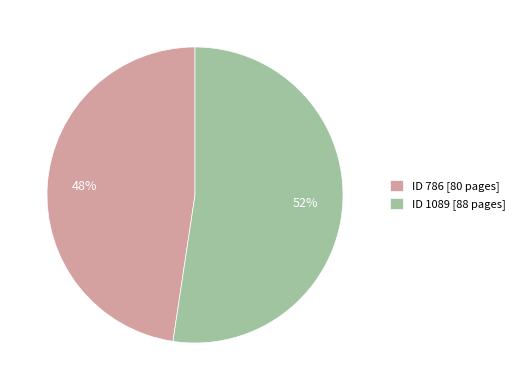

Is it true that ID 786 [80 pages] is 48% of the pie?

True